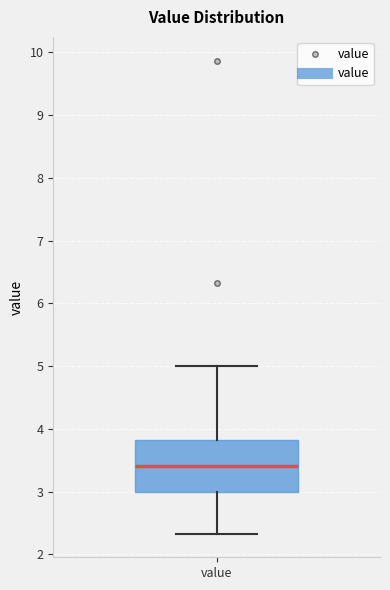

Transcribe this box plot: give where the median line is, the range the box spans, and where the two whiskers end, as read against the y-axis. The values are not printed on the chart, so give them approximately, as read against the axis.

median 3.4, box 3.0 to 3.8, whiskers 2.3 to 5.0